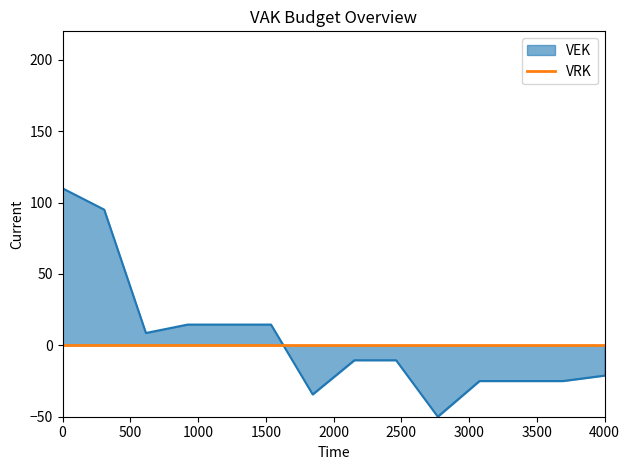

What is the maximum value shown in the chart?

110.0